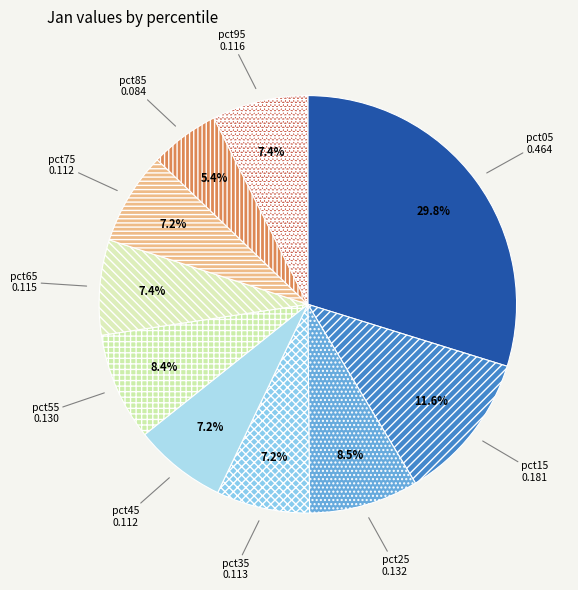

Count the number of slices in the pie.

10